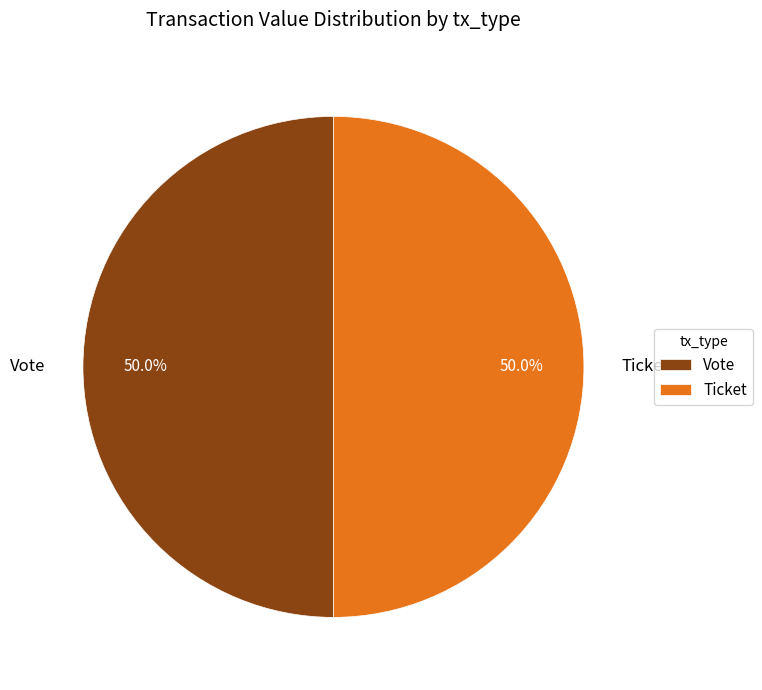

To the nearest percent, what is the difference between the largest and smallest slice percentages?

0%